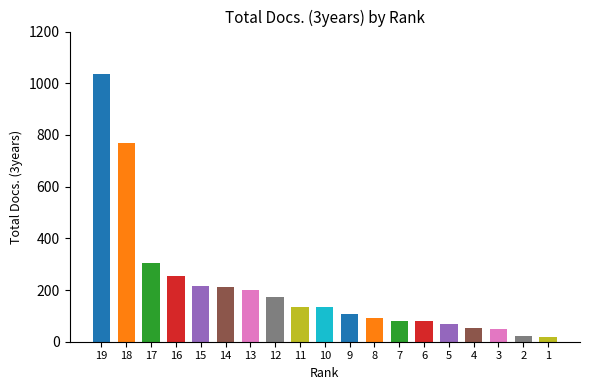

Reading left to right, list all the values displayed in this chart.

1036	768	304	255	217	212	199	172	136	135	106	93	82	80	70	52	49	24	19